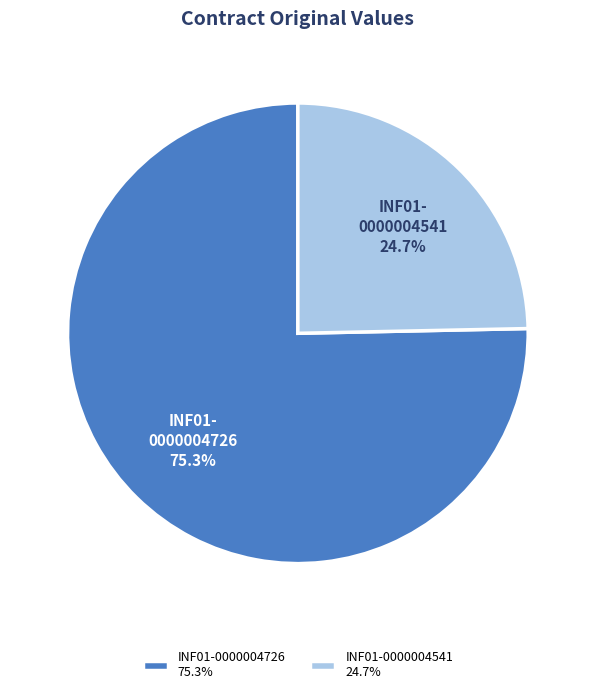

Combined, do INF01-0000004541 and INF01-0000004726 account for over 50%?

Yes